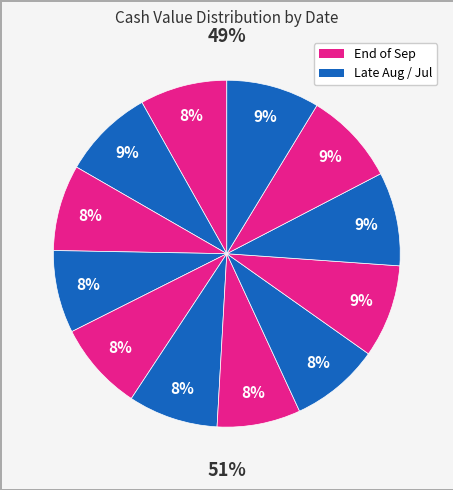

To the nearest percent, what is the difference between the largest and smallest slice percentages?

1%